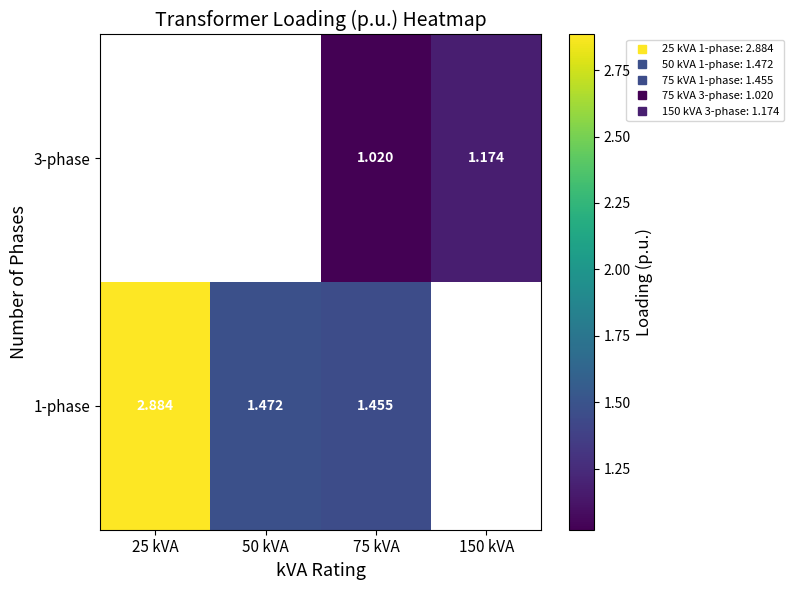

The 3-phase series shows 0.4 at 75 kVA. True or false?

False